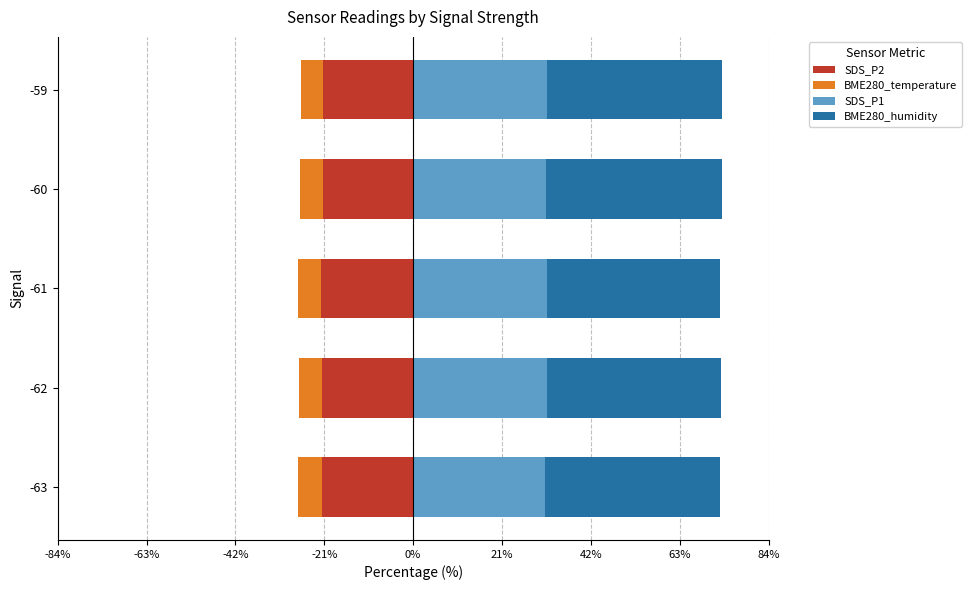

Which series changed the most between -62 and -60?

BME280_humidity